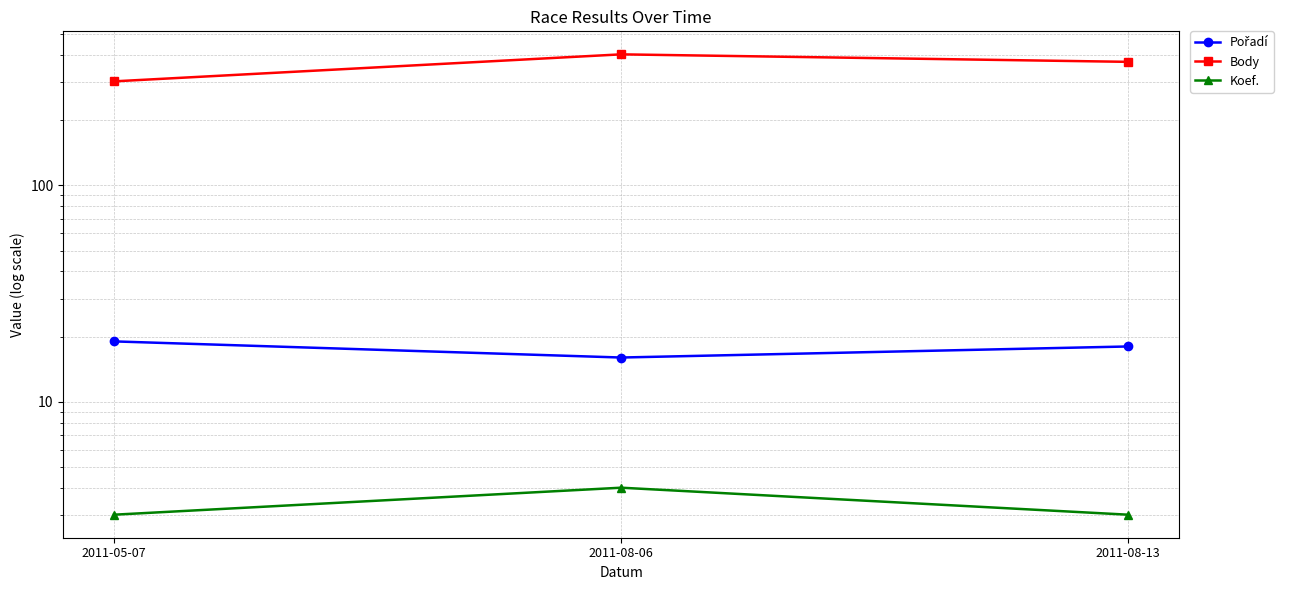

What are all the series names shown in the legend?

Pořadí, Body, Koef.